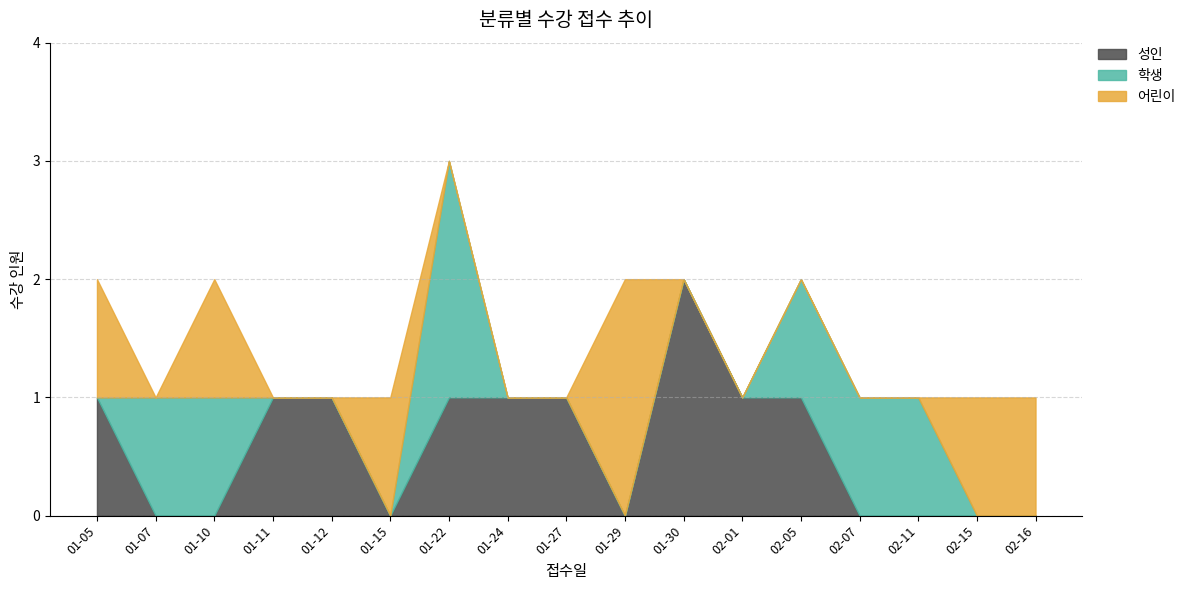

Is it true that 성인 equals 1 at 01-22?

True